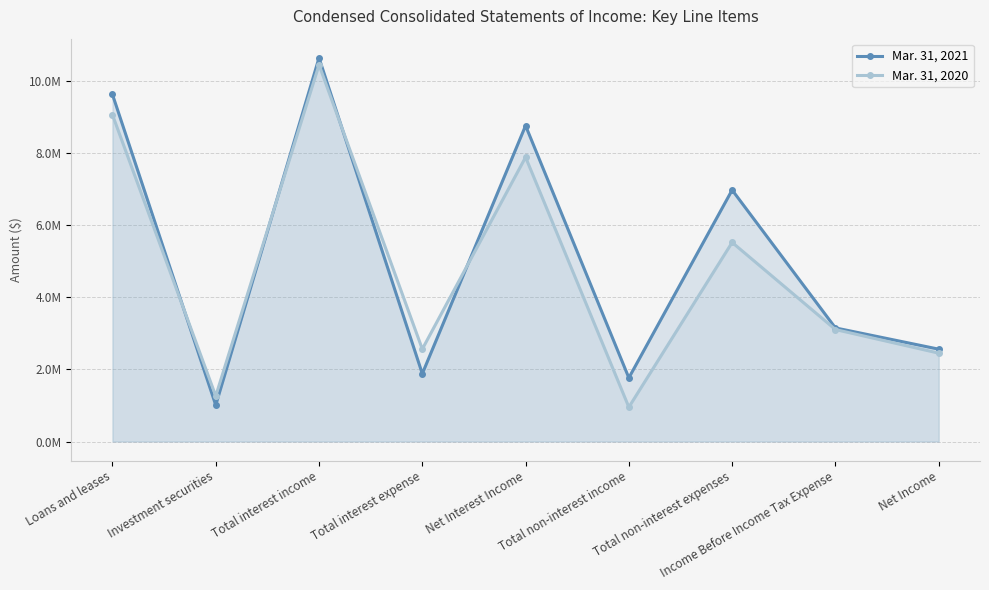

Does the chart display data point markers on the line(s)?

Yes